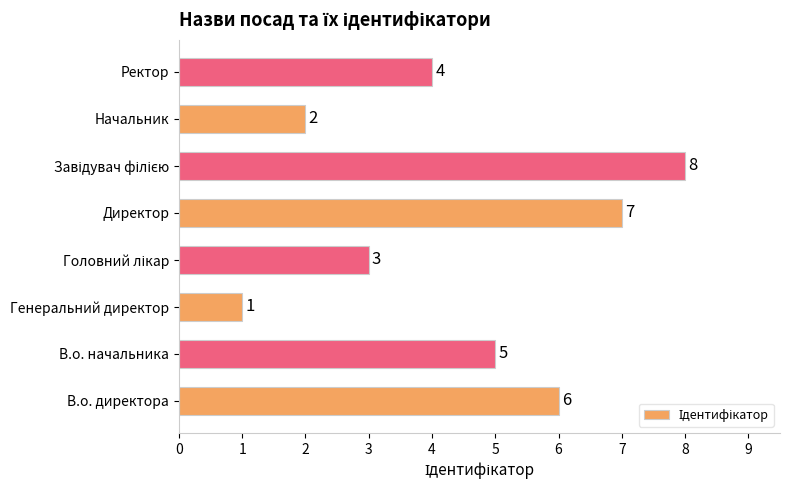

What is the maximum value shown in the chart?

8